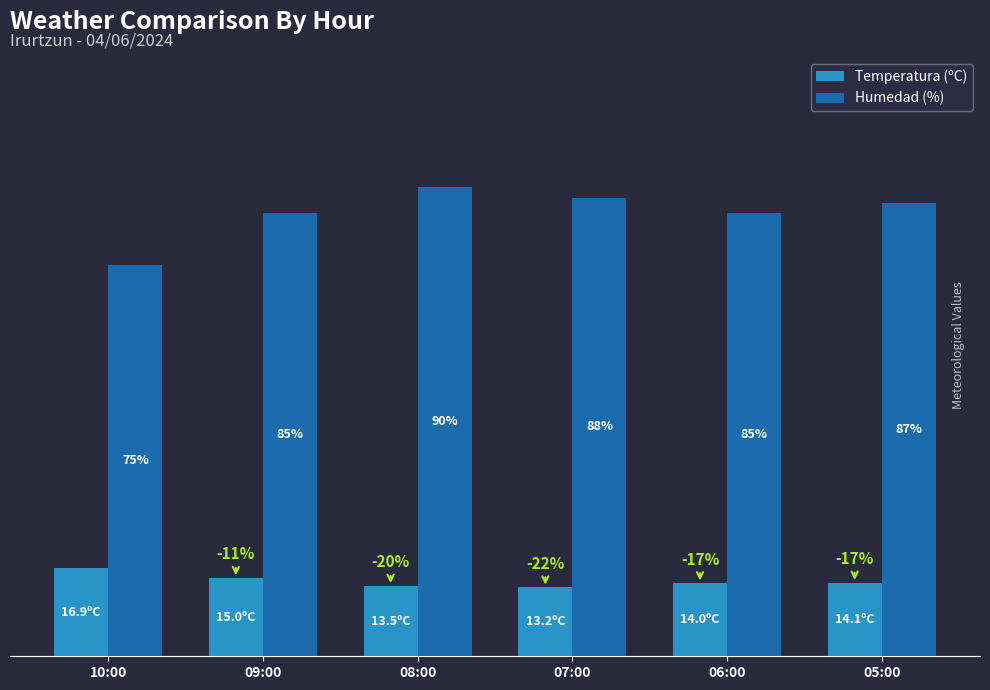

Is the value of Temperatura (ºC) at 06:00 greater than the value of Humedad (%) at 06:00?

No